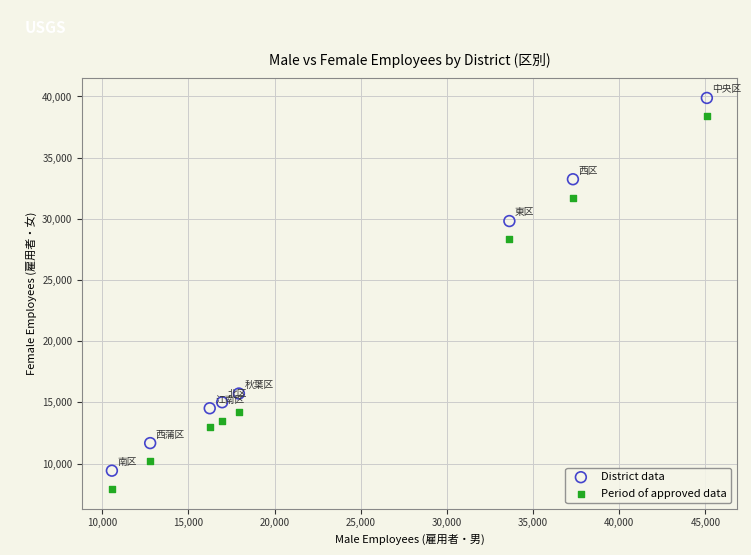

Which series contains the lowest Y value?

Period of approved data